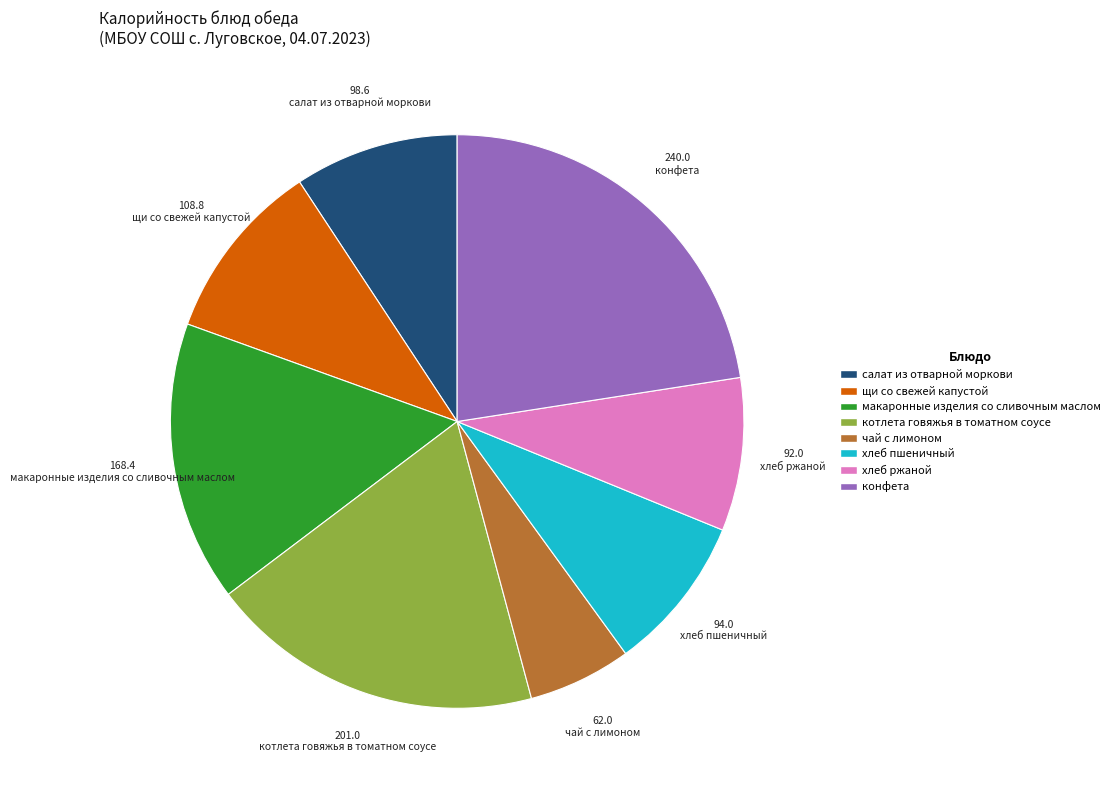

The салат из отварной моркови slice represents 1% of the pie. True or false?

False